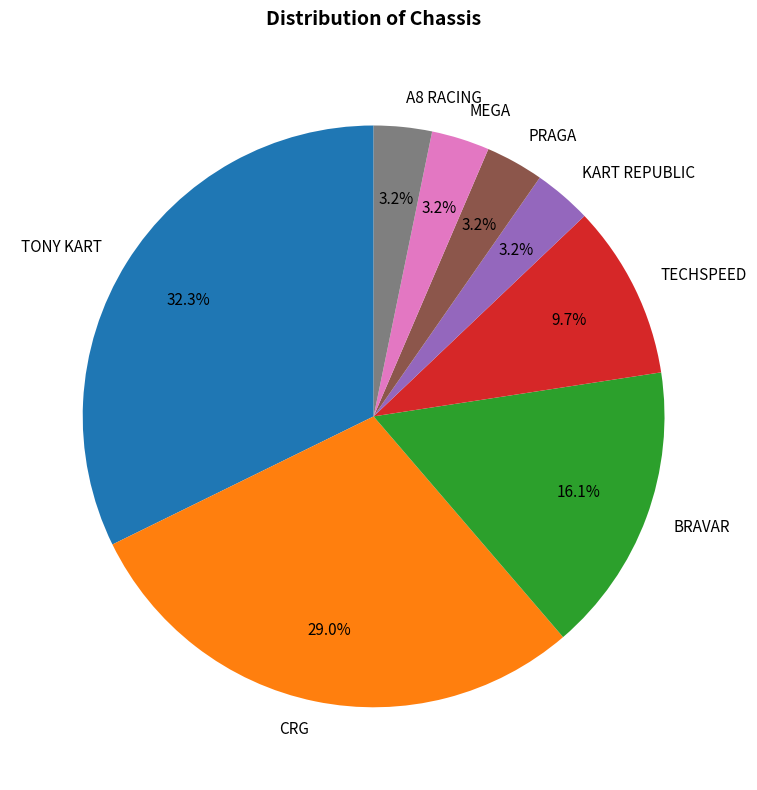

What is the largest slice in the pie chart?

TONY KART